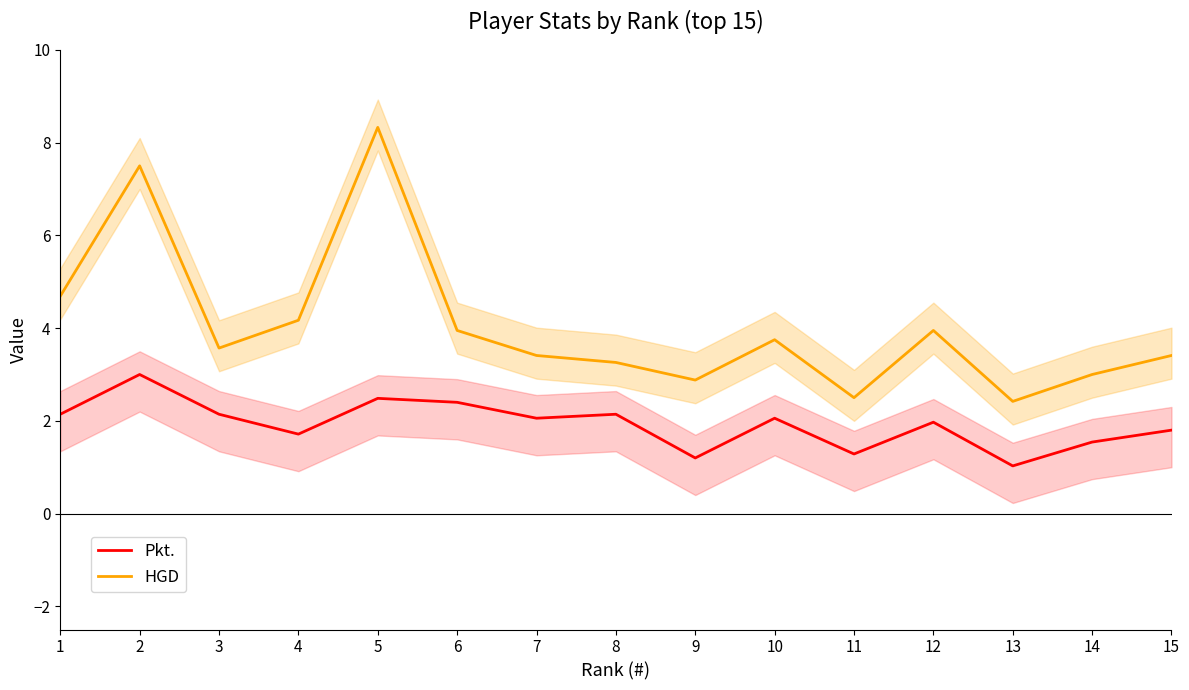

What is the difference between the second highest and minimum values in the Pkt. series?

1.5